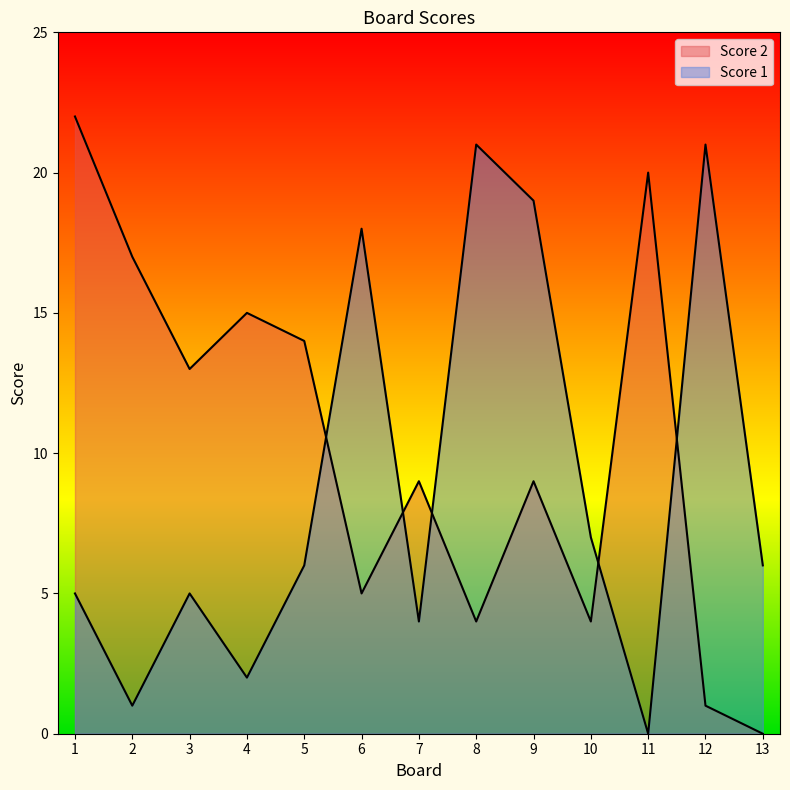

At which category does Score 1 reach its first local valley?

2